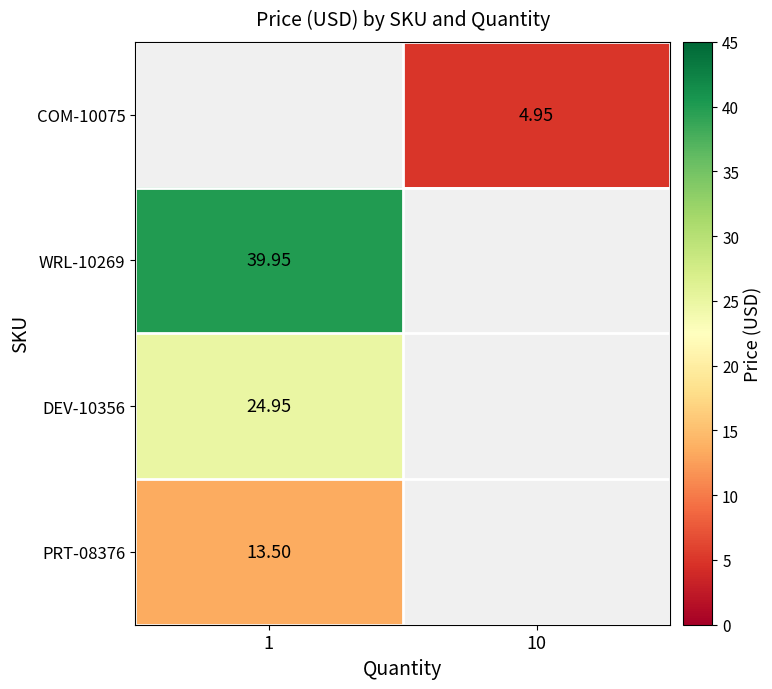

Which has a higher value, 1 or 10?

10